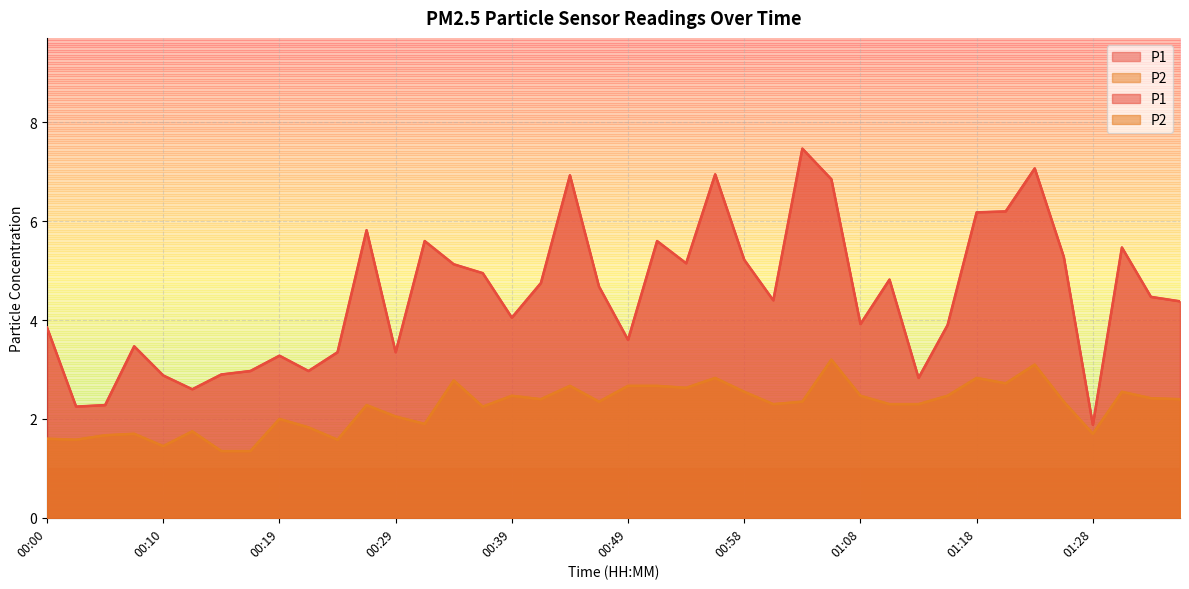

What is the difference between the P2 values at 00:46 and 00:29?

0.3